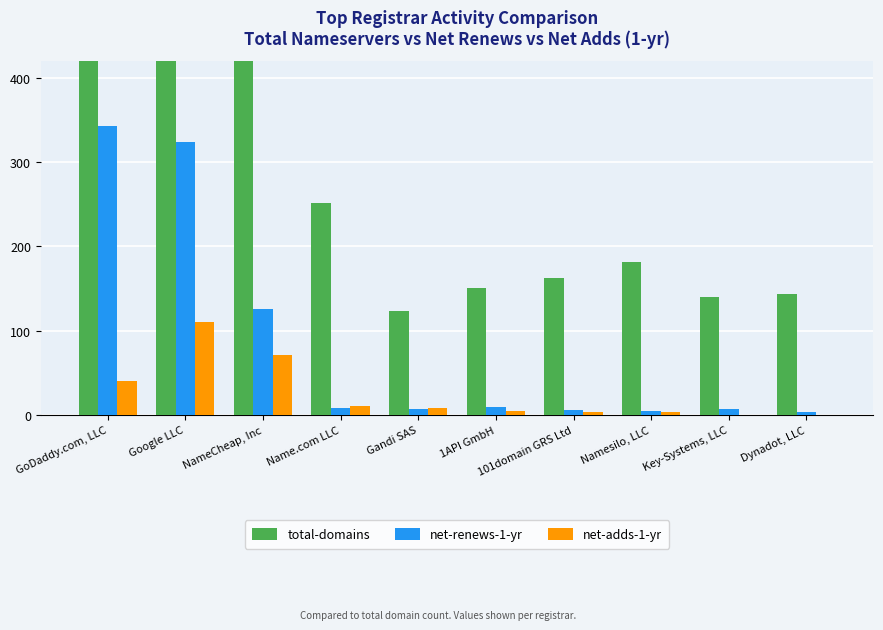

What is the difference between the highest and lowest values at 101domain GRS Ltd?

159